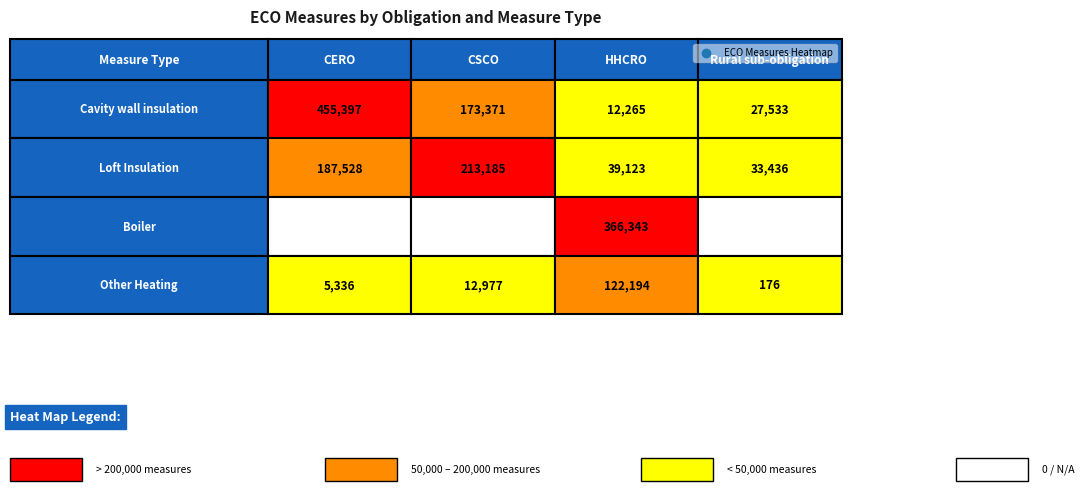

Rank the categories by Boiler value from lowest to highest.

0, 1, 3, 2